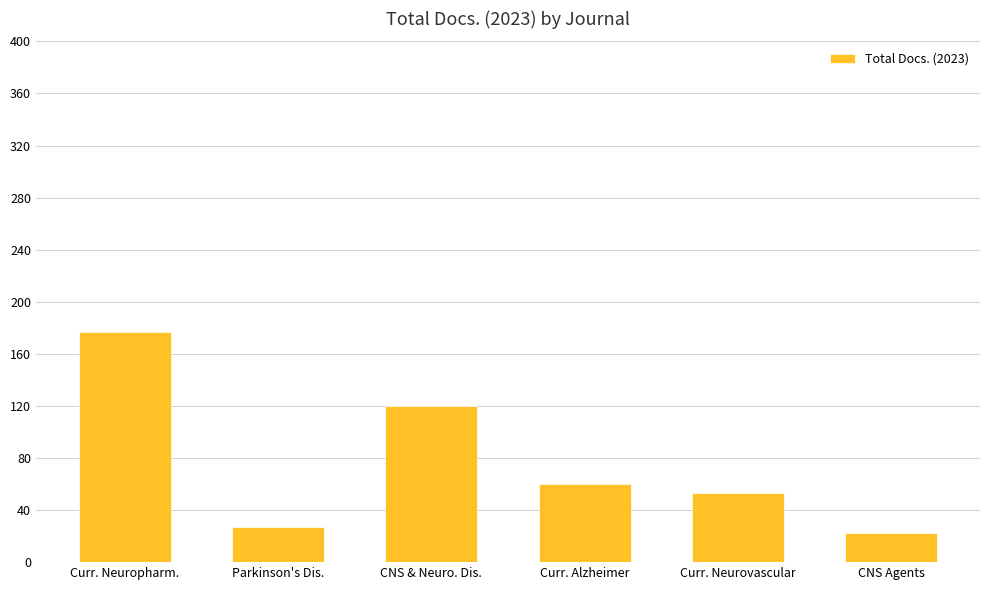

What is the difference between the maximum and minimum values?

155